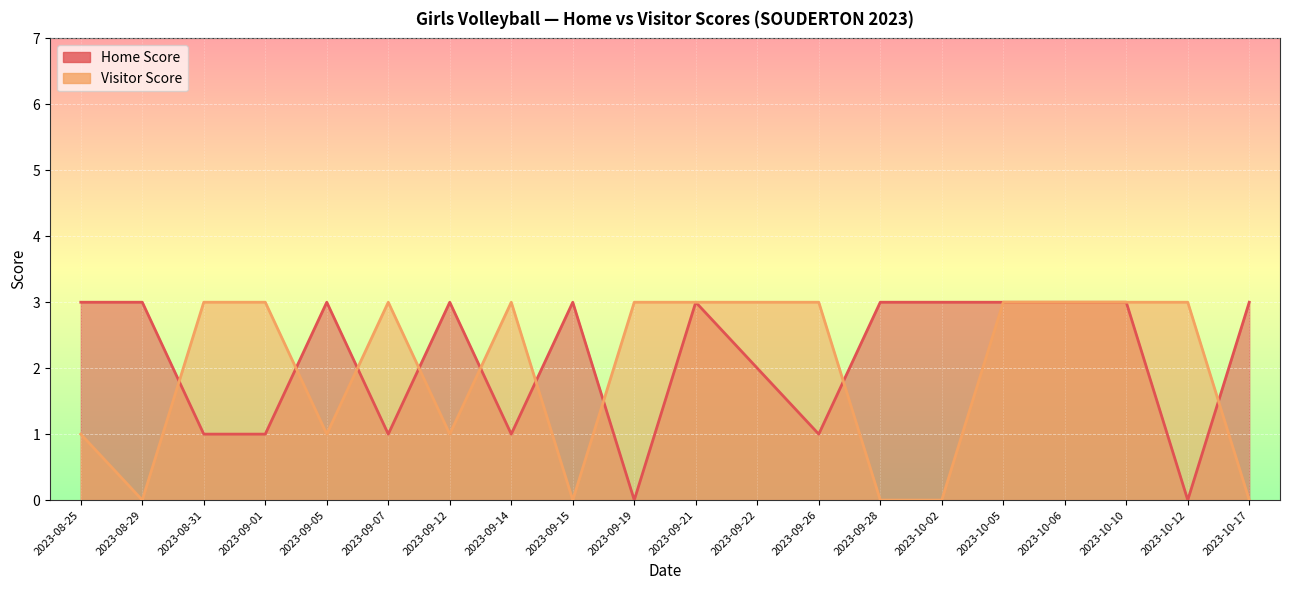

In Visitor Score, how many points are higher than both neighbors (excluding endpoints)?

2